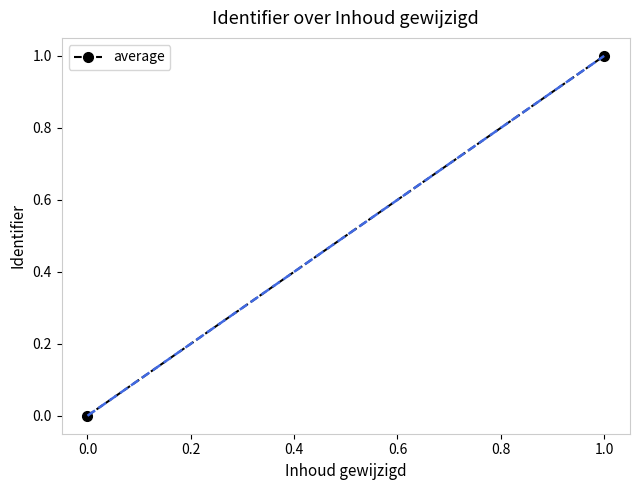

The chart shows a value of 0 at 0.0. True or false?

True